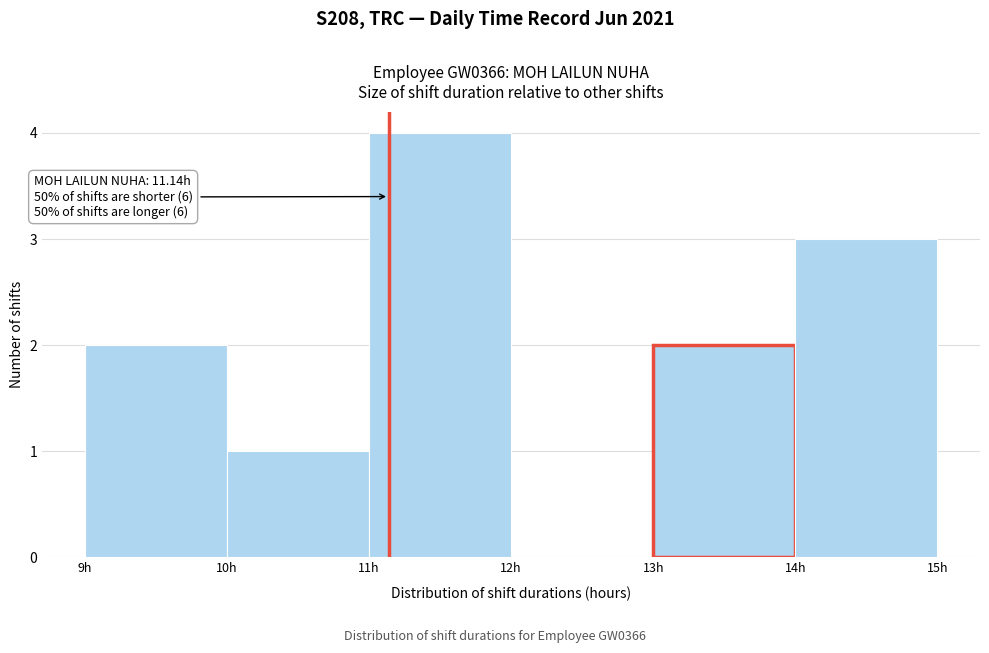

Over which range of the x-axis is the bar tallest?

11 to 12